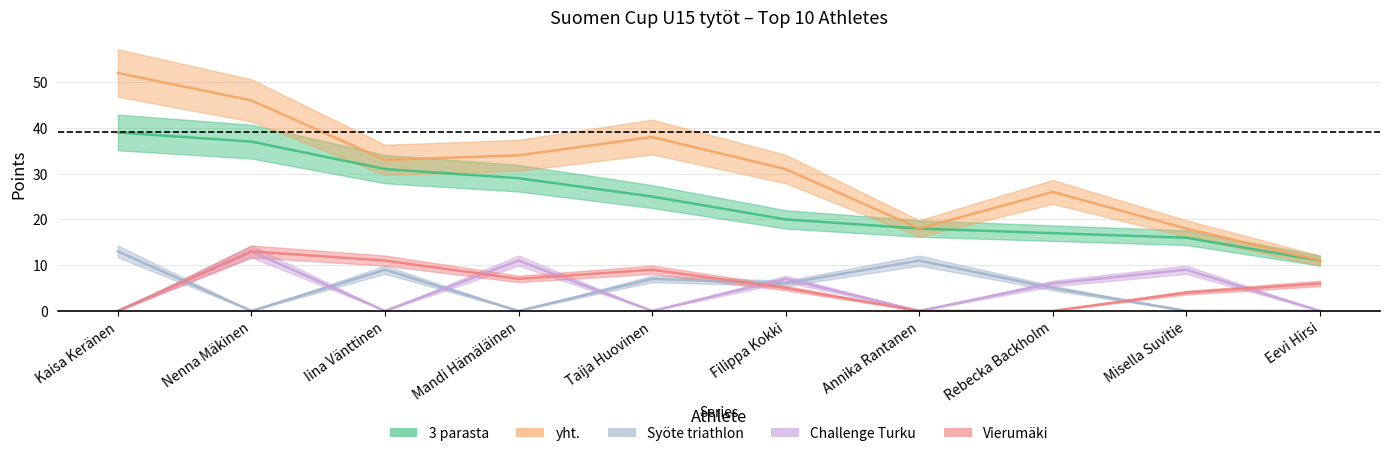

Between Filippa Kokki and Annika Rantanen, which series saw the biggest shift?

yht.